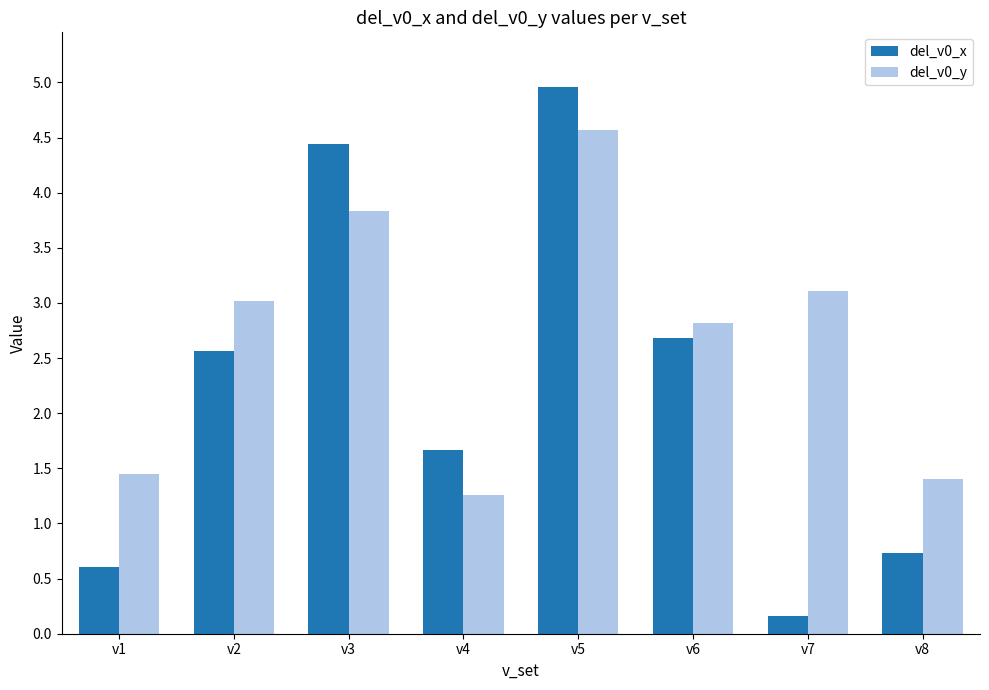

Where does the del_v0_y series first go above 3?

v2